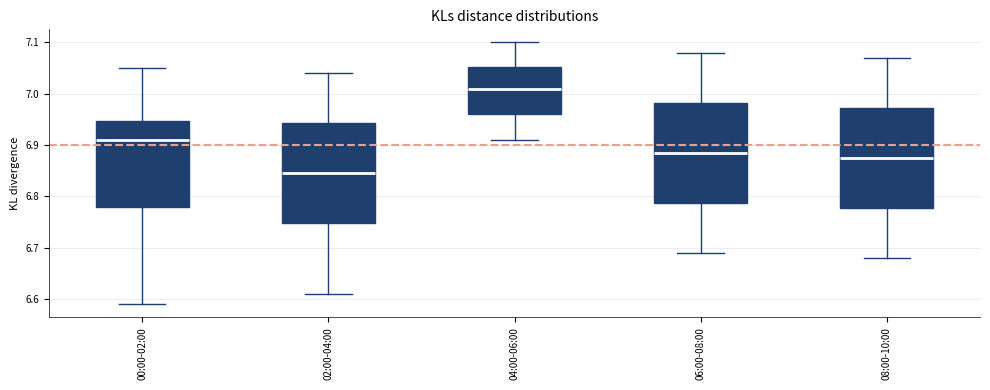

Reading left to right, read every box against the y-axis: the position of its median line, the range the box covers, and the ends of its whiskers. The values are not printed on the chart, so give them approximately, as read against the axis.

00:00-02:00: median 6.91, box 6.78 to 6.95, whiskers 6.59 to 7.05
02:00-04:00: median 6.85, box 6.75 to 6.94, whiskers 6.61 to 7.04
04:00-06:00: median 7.01, box 6.96 to 7.05, whiskers 6.91 to 7.10
06:00-08:00: median 6.89, box 6.79 to 6.98, whiskers 6.69 to 7.08
08:00-10:00: median 6.88, box 6.78 to 6.97, whiskers 6.68 to 7.07